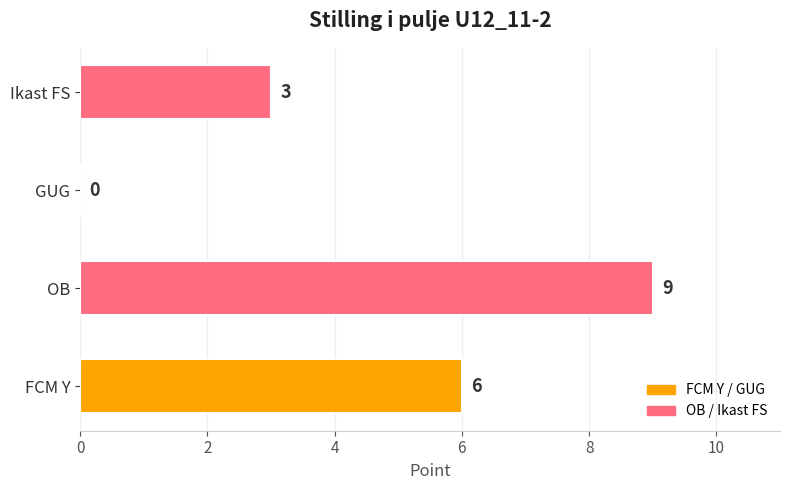

Count the number of categories in the chart.

4